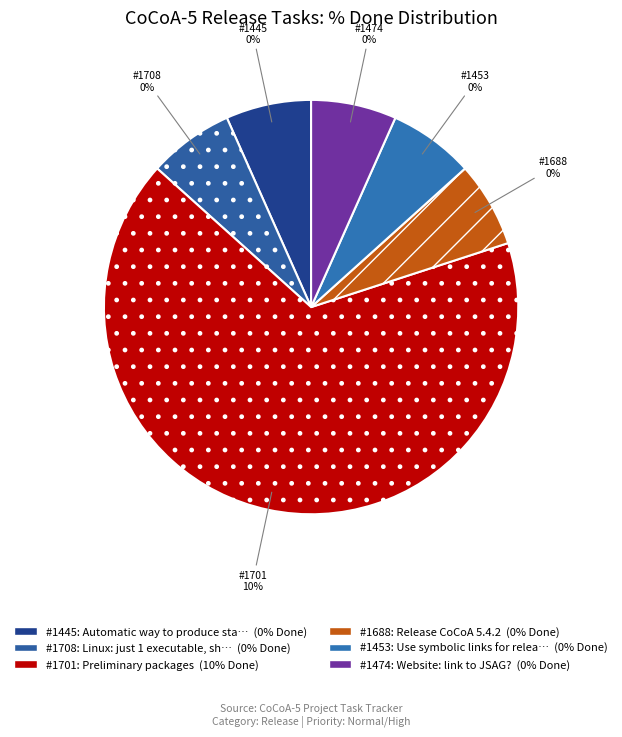

How many slices are in this pie chart?

6